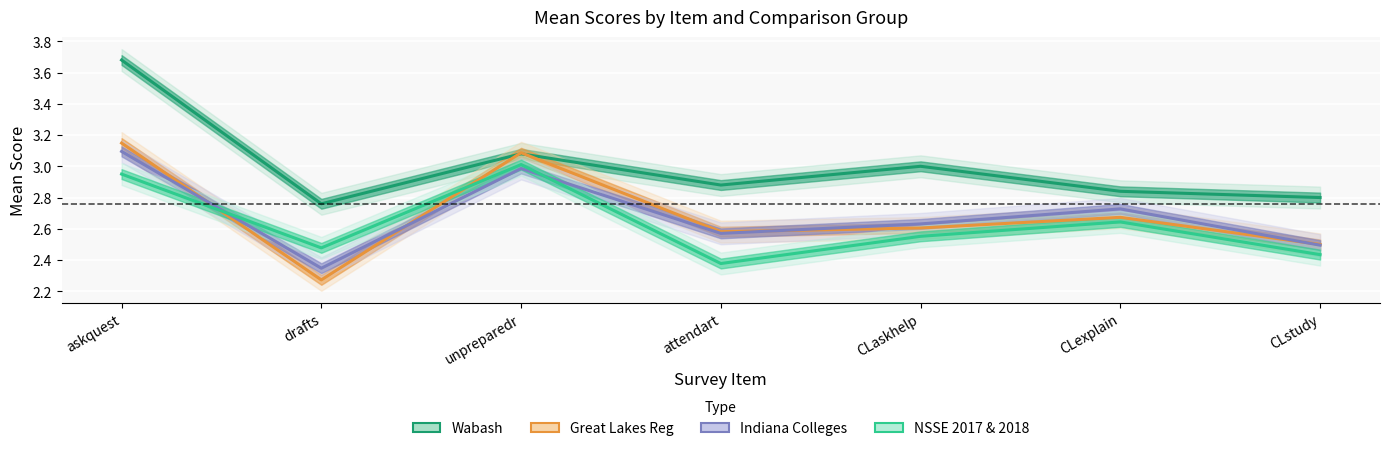

Between askquest and attendart, which series saw the biggest shift?

Wabash